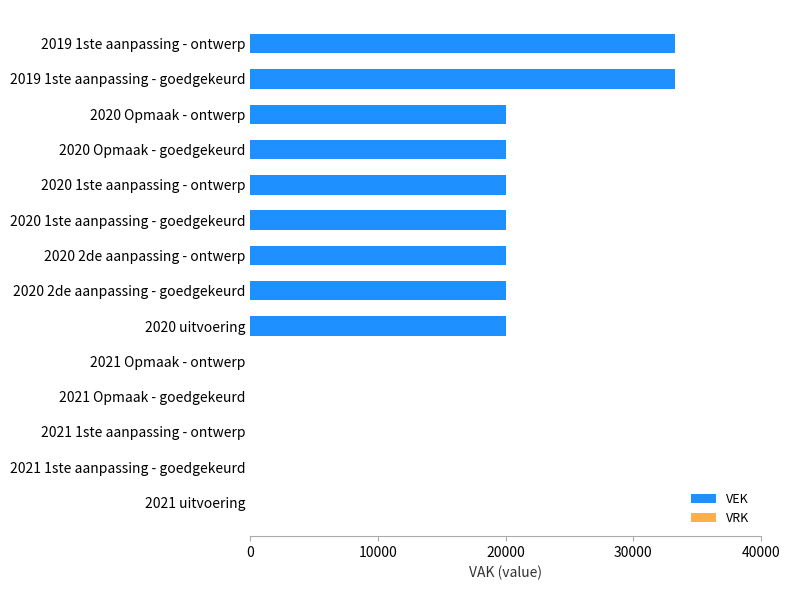

Reading top to bottom, what are all the values shown in this chart?

2019 1ste aanpassing - ontwerp=33300	2019 1ste aanpassing - goedgekeurd=33300	2020 Opmaak - ontwerp=20000	2020 Opmaak - goedgekeurd=20000	2020 1ste aanpassing - ontwerp=20000	2020 1ste aanpassing - goedgekeurd=20000	2020 2de aanpassing - ontwerp=20000	2020 2de aanpassing - goedgekeurd=20000	2020 uitvoering=20000	2021 Opmaak - ontwerp=0	2021 Opmaak - goedgekeurd=0	2021 1ste aanpassing - ontwerp=0	2021 1ste aanpassing - goedgekeurd=0	2021 uitvoering=0